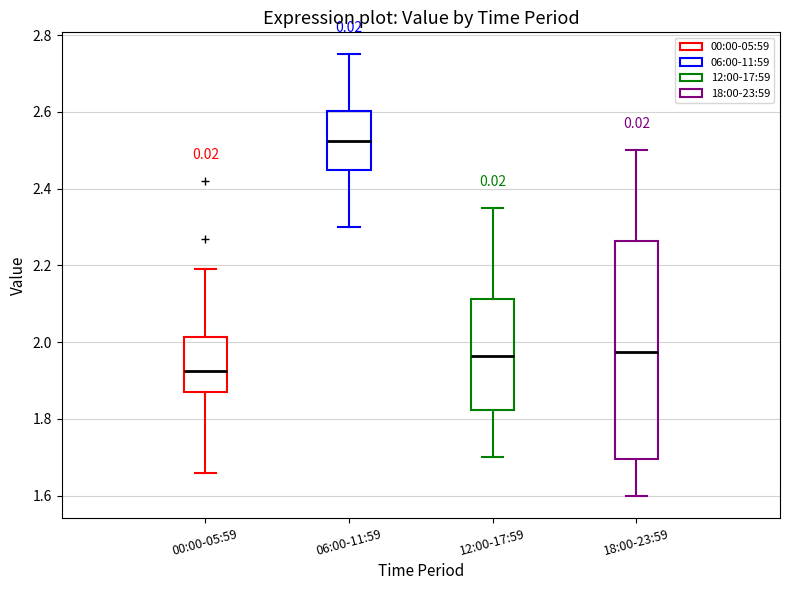

Which box is the tallest, from its lower edge to its upper edge?

18:00-23:59